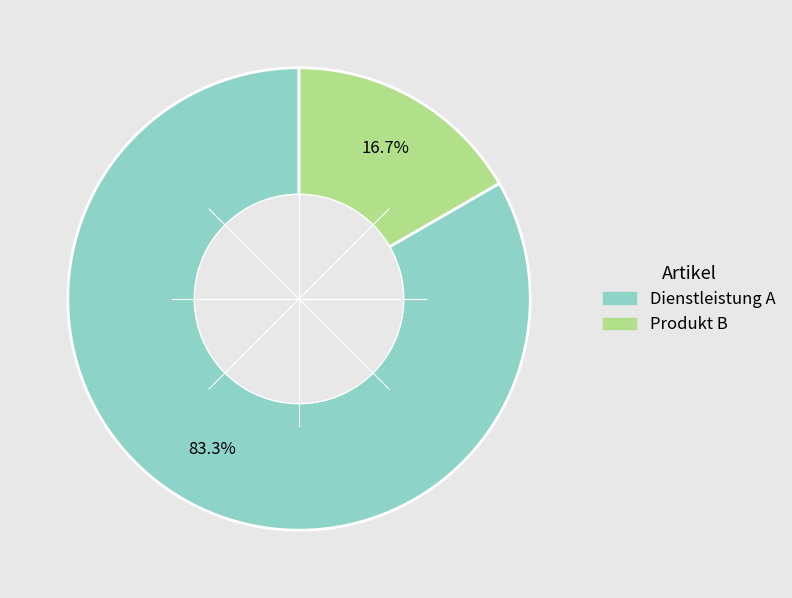

Between Produkt B and Dienstleistung A, which is larger?

Dienstleistung A